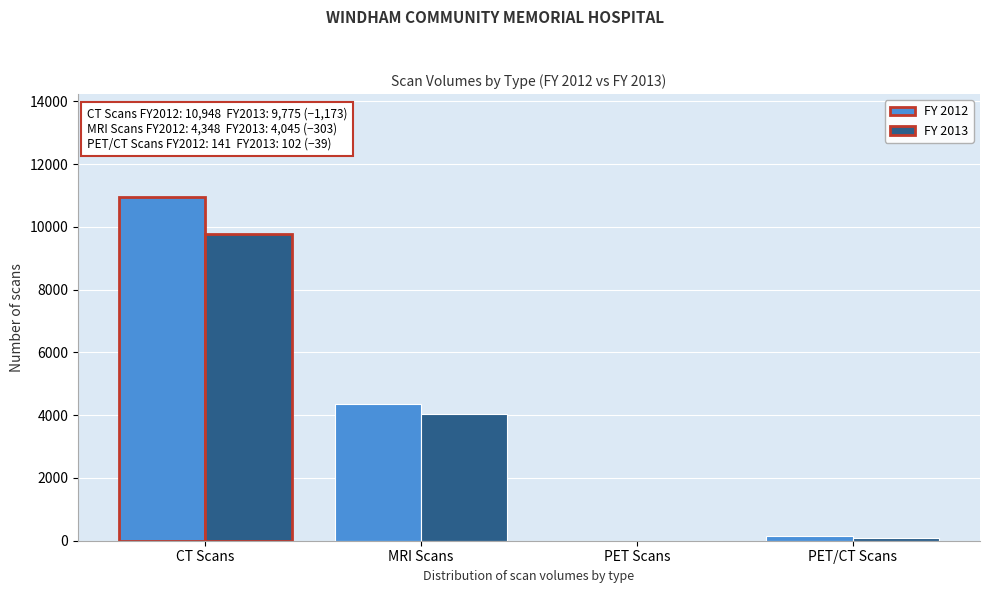

Reading left to right, list all the values displayed in this chart.

FY 2012: CT Scans=10948	MRI Scans=4348	PET Scans=0	PET/CT Scans=141
FY 2013: CT Scans=9775	MRI Scans=4045	PET Scans=0	PET/CT Scans=102